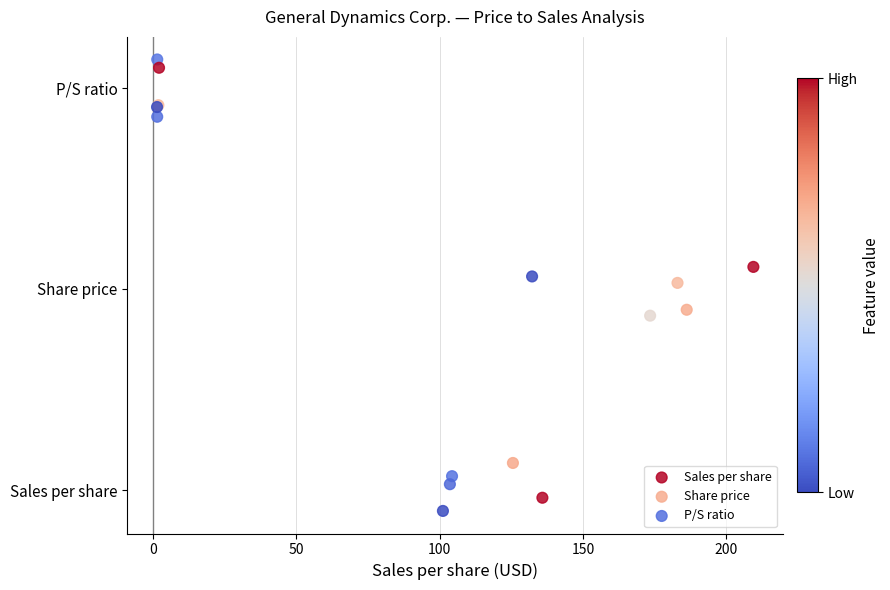

Which series contains the highest Y value?

P/S ratio